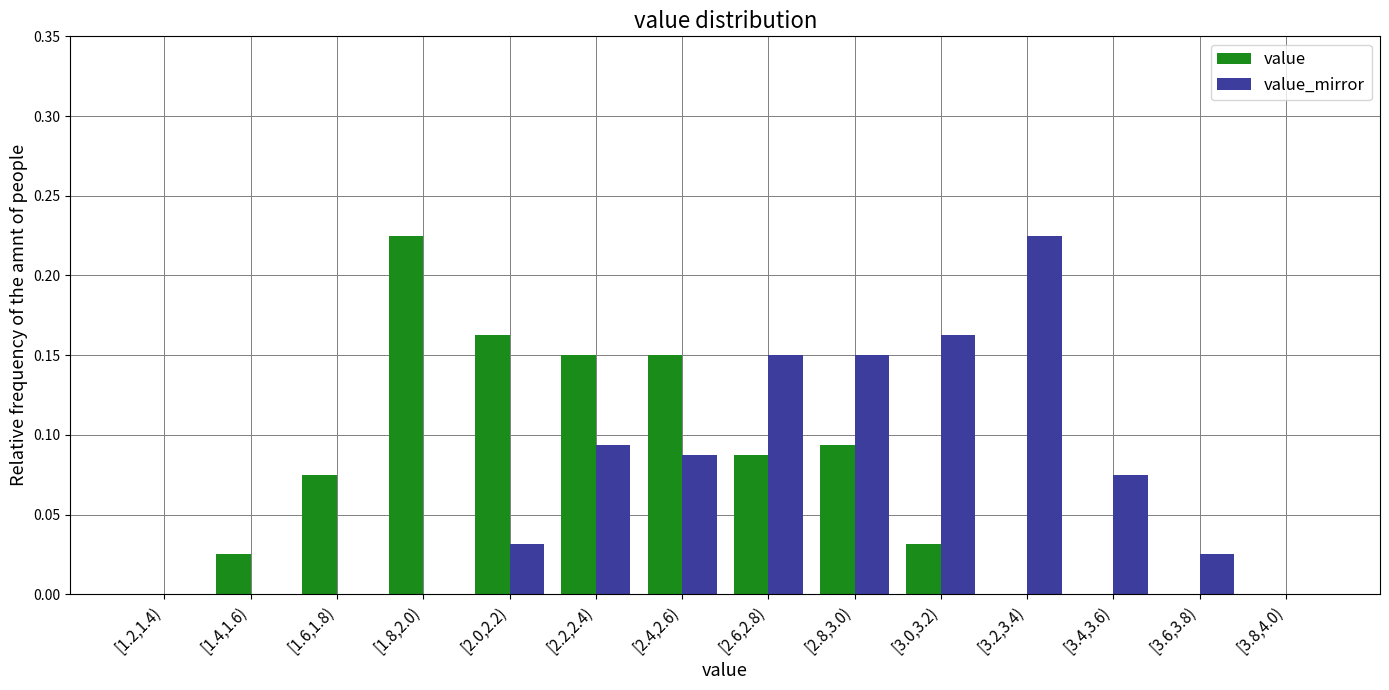

Is the value of value at [1.8,2.0) greater than the value of value_mirror at [1.2,1.4)?

Yes